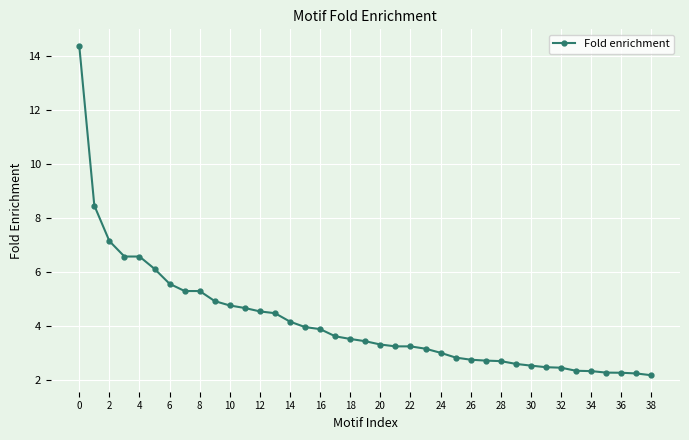

What is the value of the 3rd point from the left?

7.2